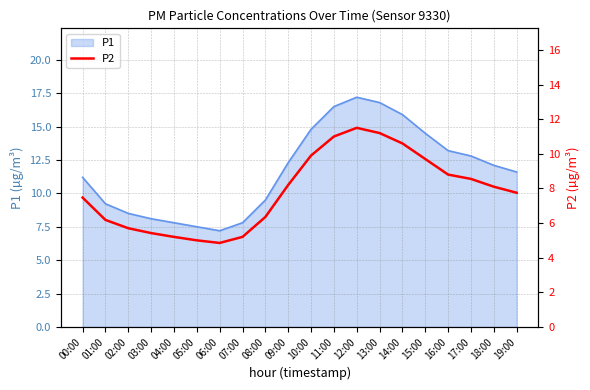

True or false: the data shows 2.3 at 15:00.

False